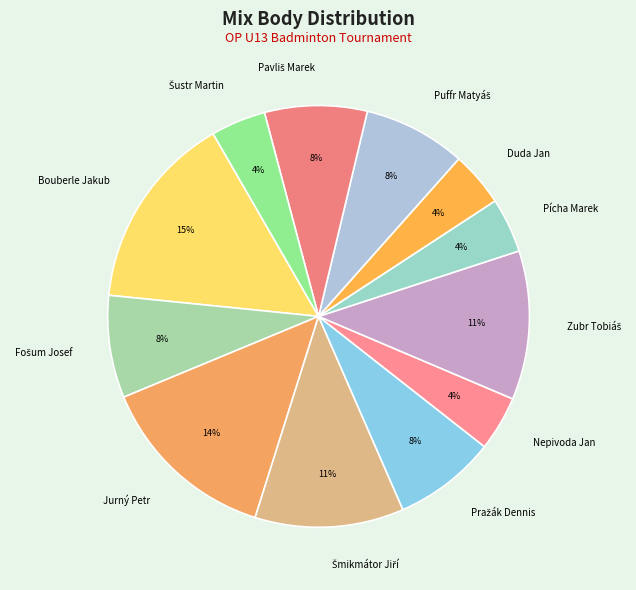

To the nearest percent, what is the average slice percentage?

8%